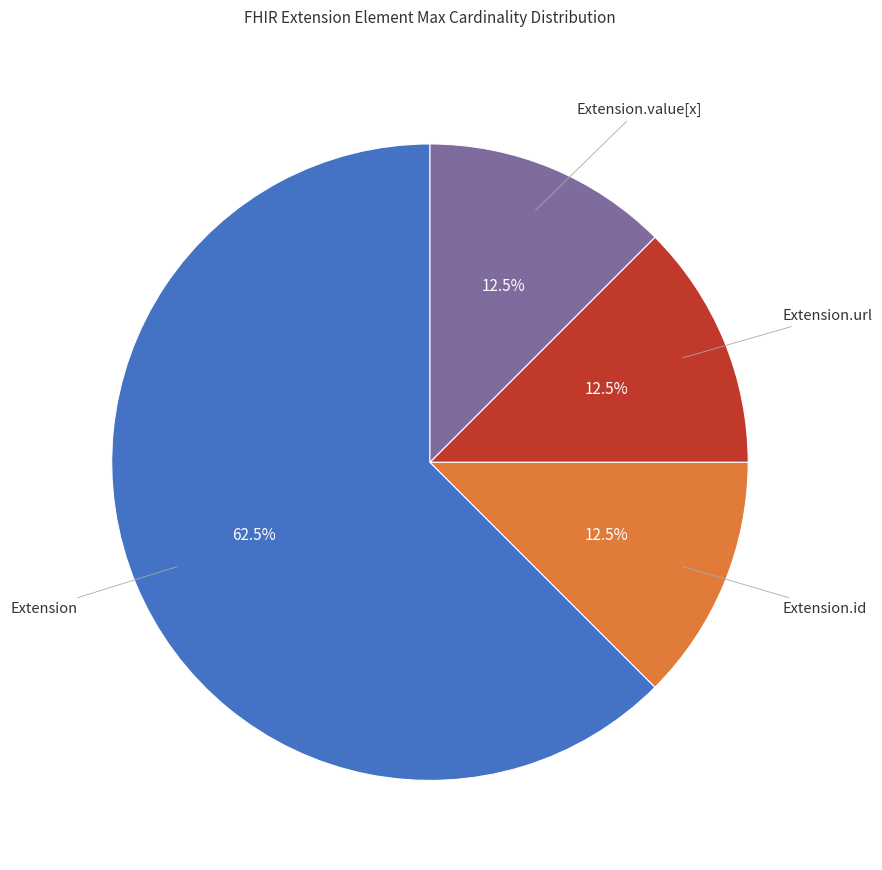

Is there a majority slice in this chart?

Yes